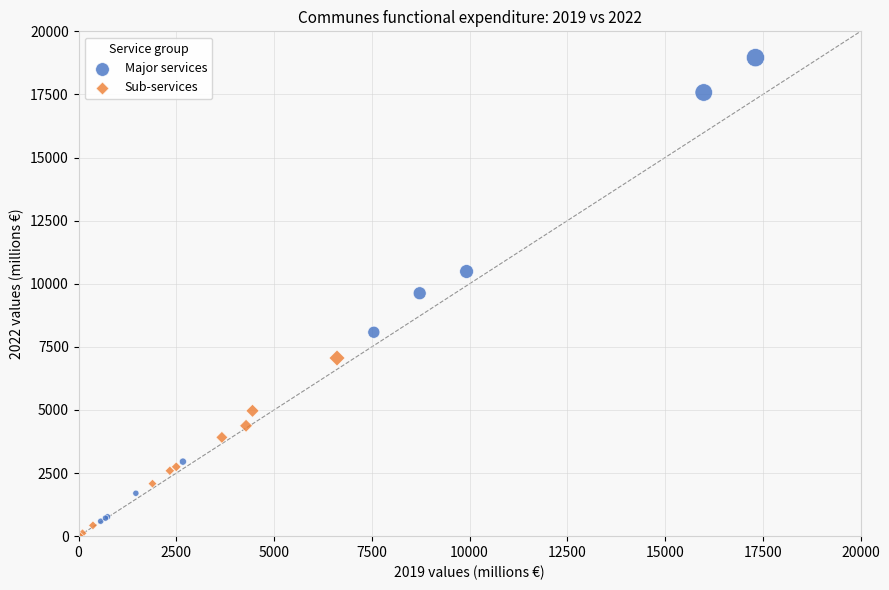

Which series reaches the maximum Y coordinate?

Major services